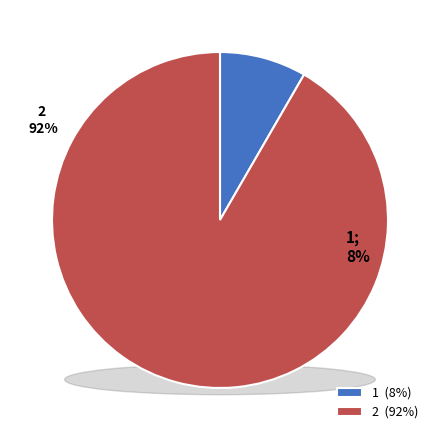

Is 1 the majority of the pie?

No